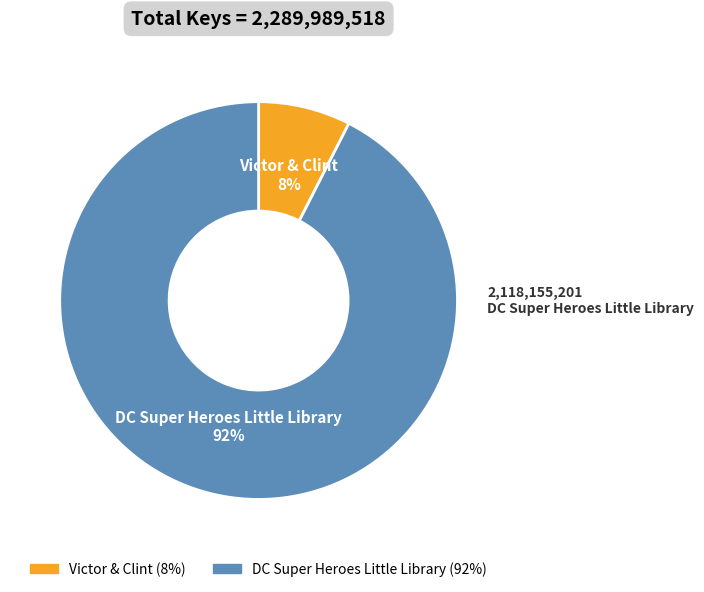

Count the number of slices in the pie.

2